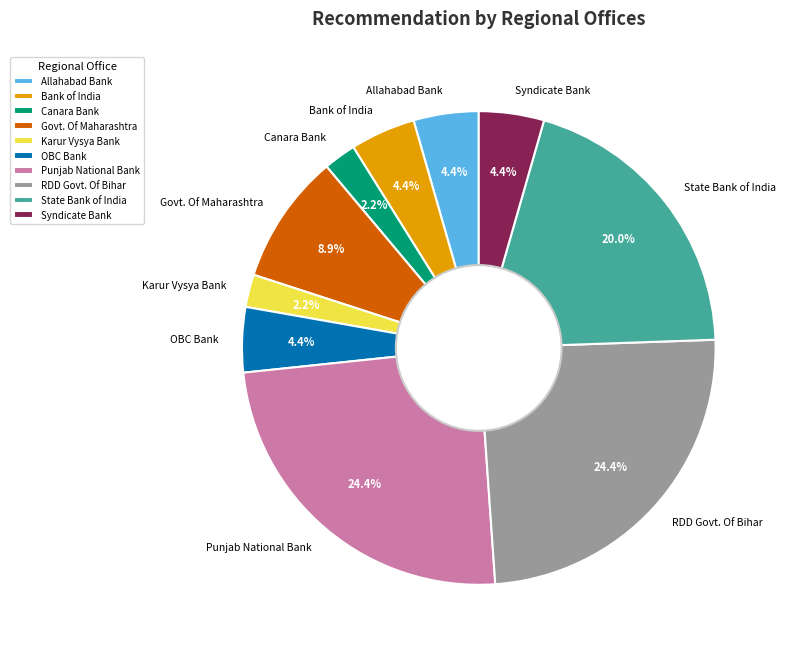

To the nearest percent, what portion does OBC Bank represent?

4%